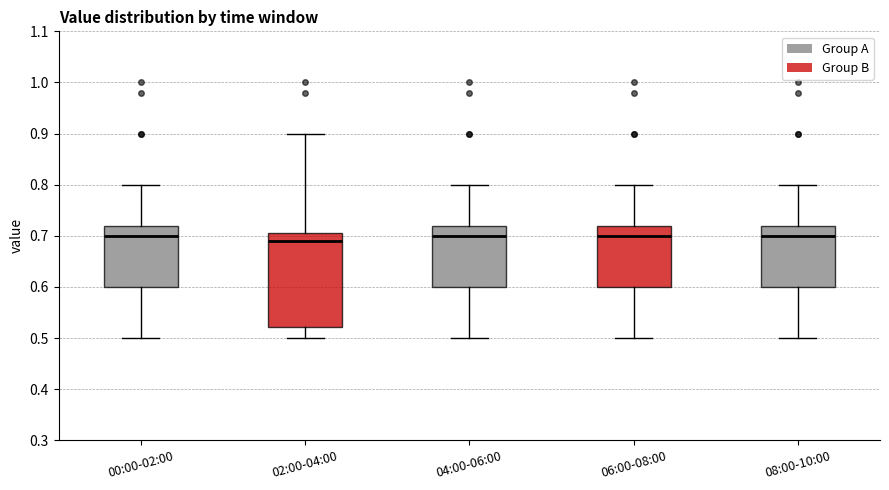

Reading left to right, transcribe this box plot: for each box, give where its median line is, the range the box spans, and where its two whiskers end, as read against the y-axis. The values are not printed on the chart, so give them approximately, as read against the axis.

00:00-02:00: median 0.70, box 0.60 to 0.72, whiskers 0.50 to 0.80
02:00-04:00: median 0.69, box 0.52 to 0.71, whiskers 0.50 to 0.90
04:00-06:00: median 0.70, box 0.60 to 0.72, whiskers 0.50 to 0.80
06:00-08:00: median 0.70, box 0.60 to 0.72, whiskers 0.50 to 0.80
08:00-10:00: median 0.70, box 0.60 to 0.72, whiskers 0.50 to 0.80